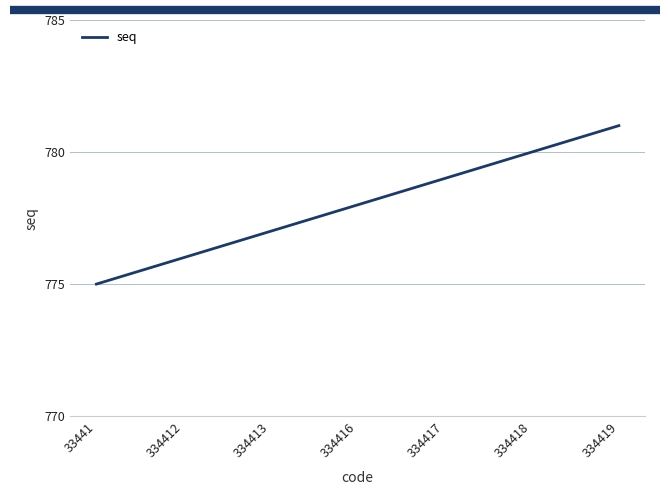

Reading left to right, list all the values displayed in this chart.

775	776	777	778	779	780	781